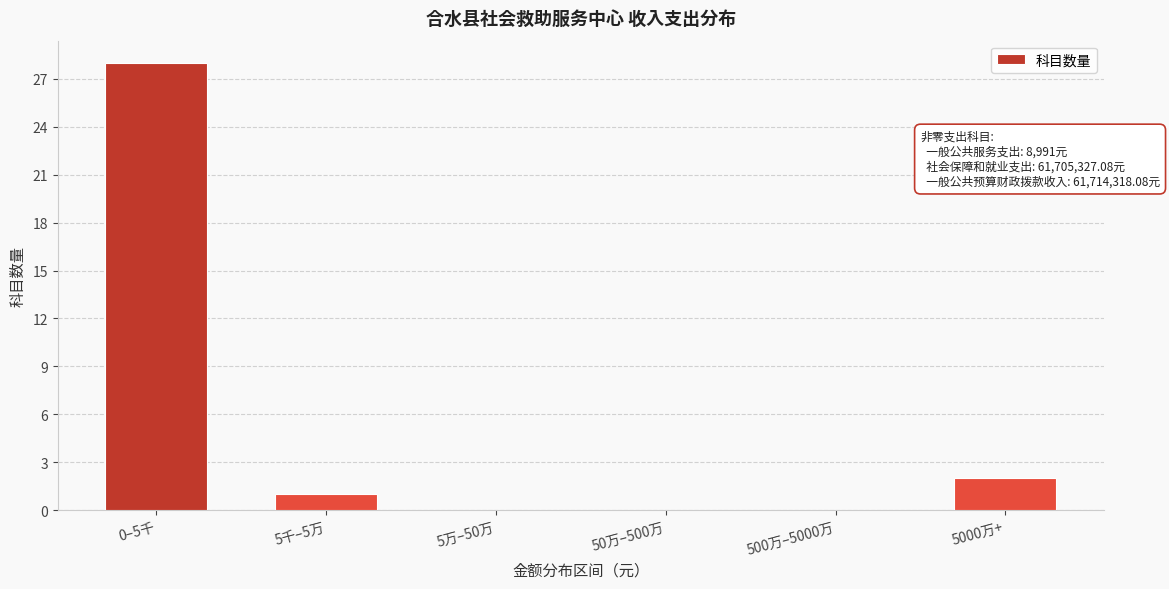

Reading right to left, list all the values displayed in this chart.

5000万+=2	500万–5000万=0	50万–500万=0	5万–50万=0	5千–5万=1	0–5千=28